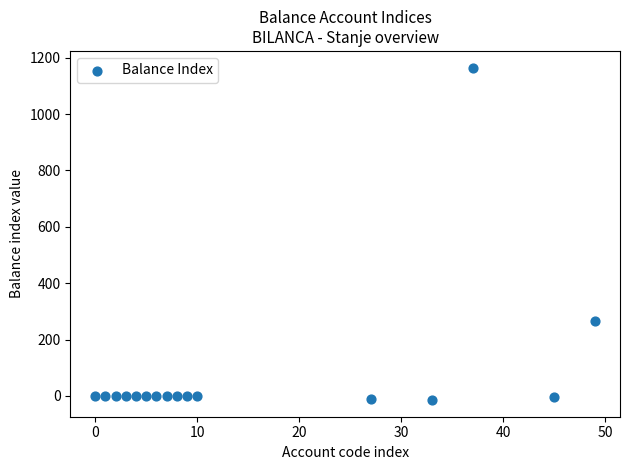

What Y value in the scatter plot is closest to 575?

265